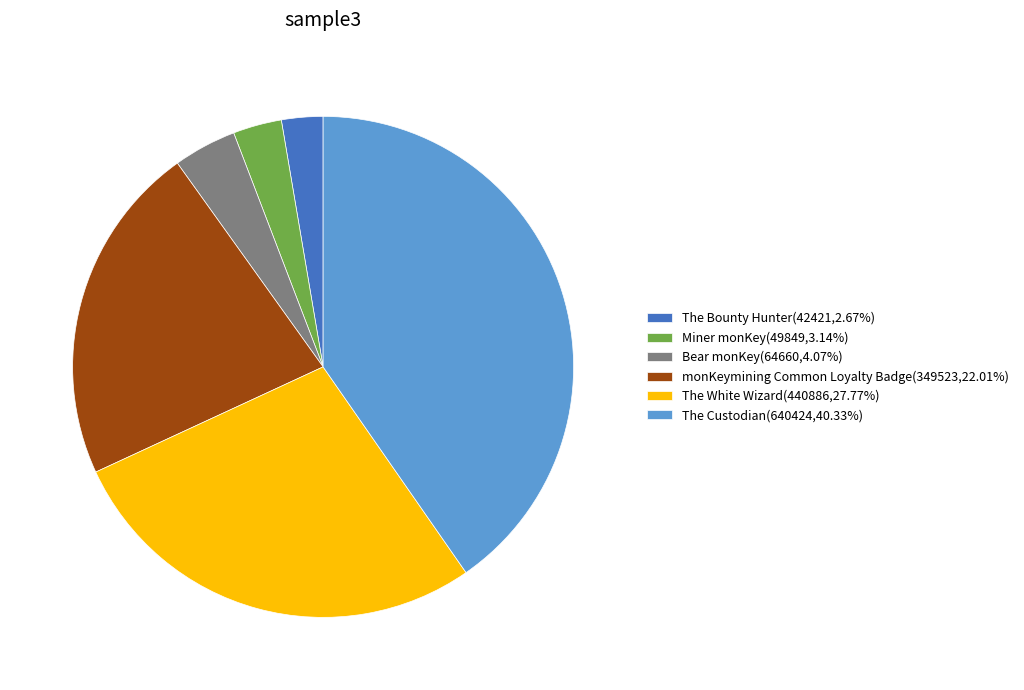

Does any single category account for the majority?

No